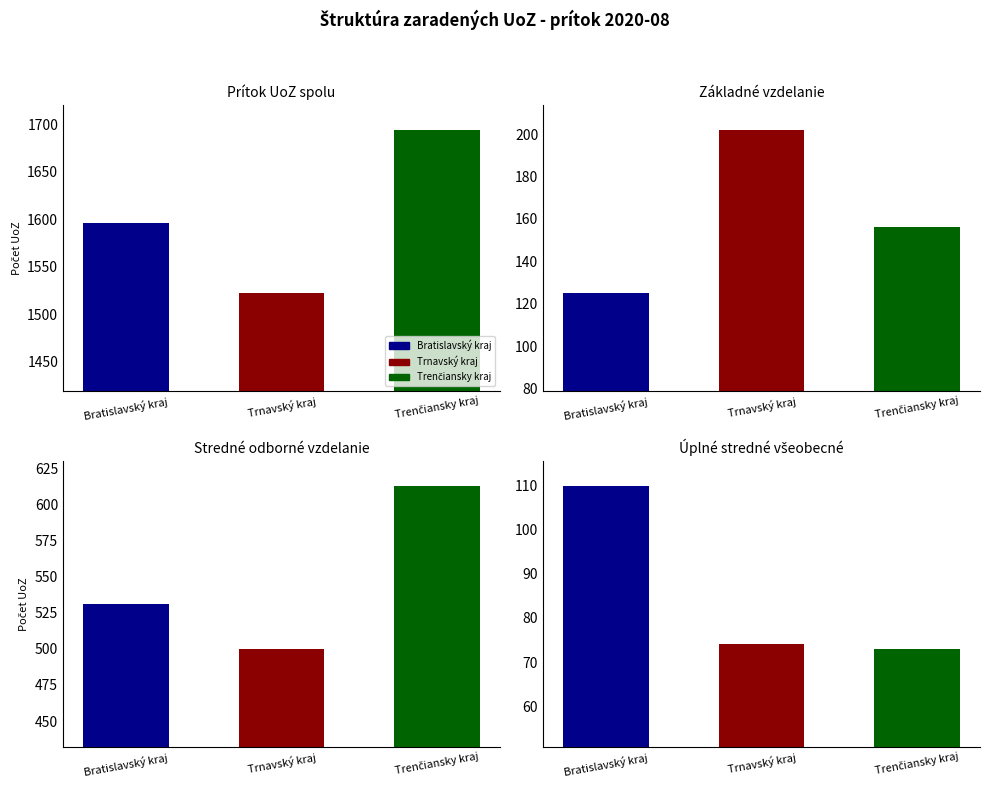

What position from the left is Bratislavský kraj?

1